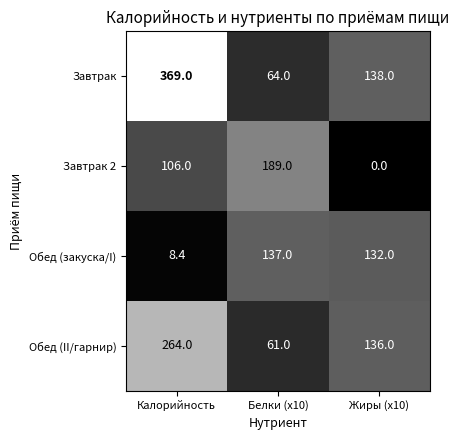

Reading left to right, extract all data points from this chart.

Завтрак: Калорийность=369.0	Белки (x10)=64.0	Жиры (x10)=138.0
Завтрак 2: Калорийность=106.0	Белки (x10)=189.0	Жиры (x10)=0.0
Обед (закуска/I): Калорийность=8.4	Белки (x10)=137.0	Жиры (x10)=132.0
Обед (II/гарнир): Калорийность=264.0	Белки (x10)=61.0	Жиры (x10)=136.0